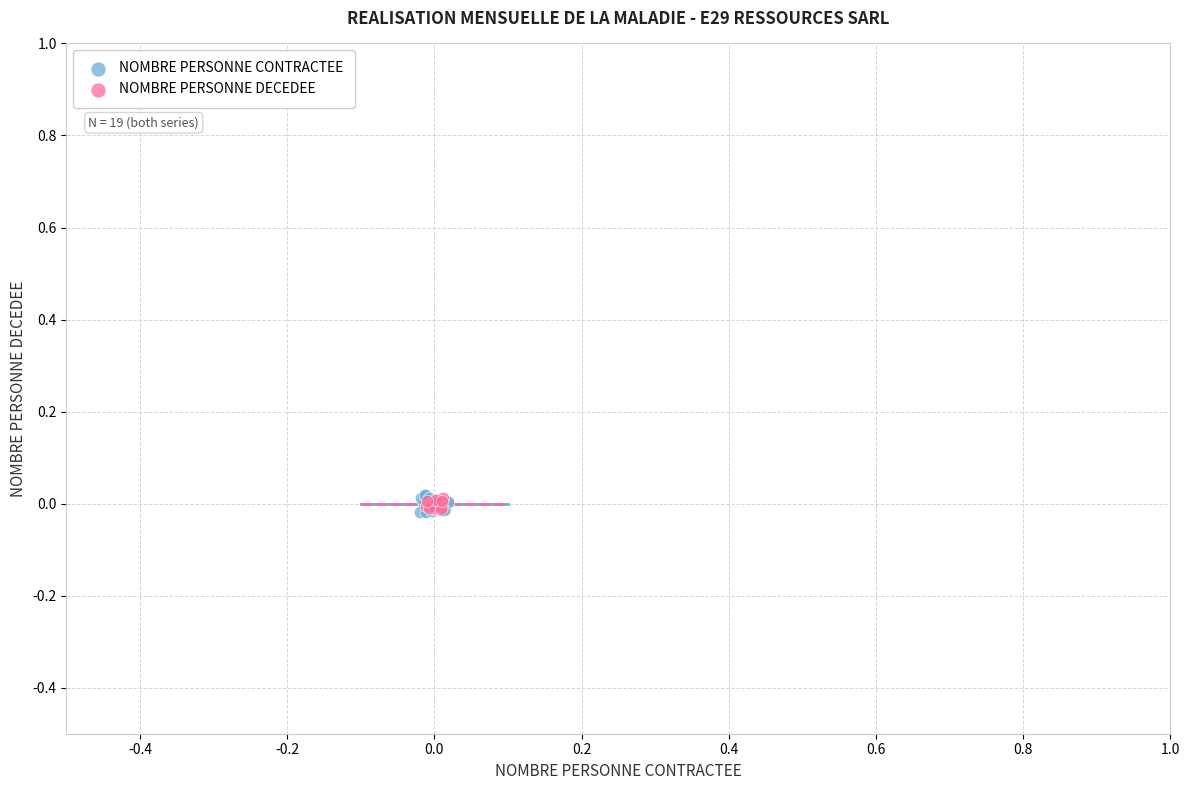

What are all the series names shown in the legend?

NOMBRE PERSONNE CONTRACTEE, NOMBRE PERSONNE DECEDEE